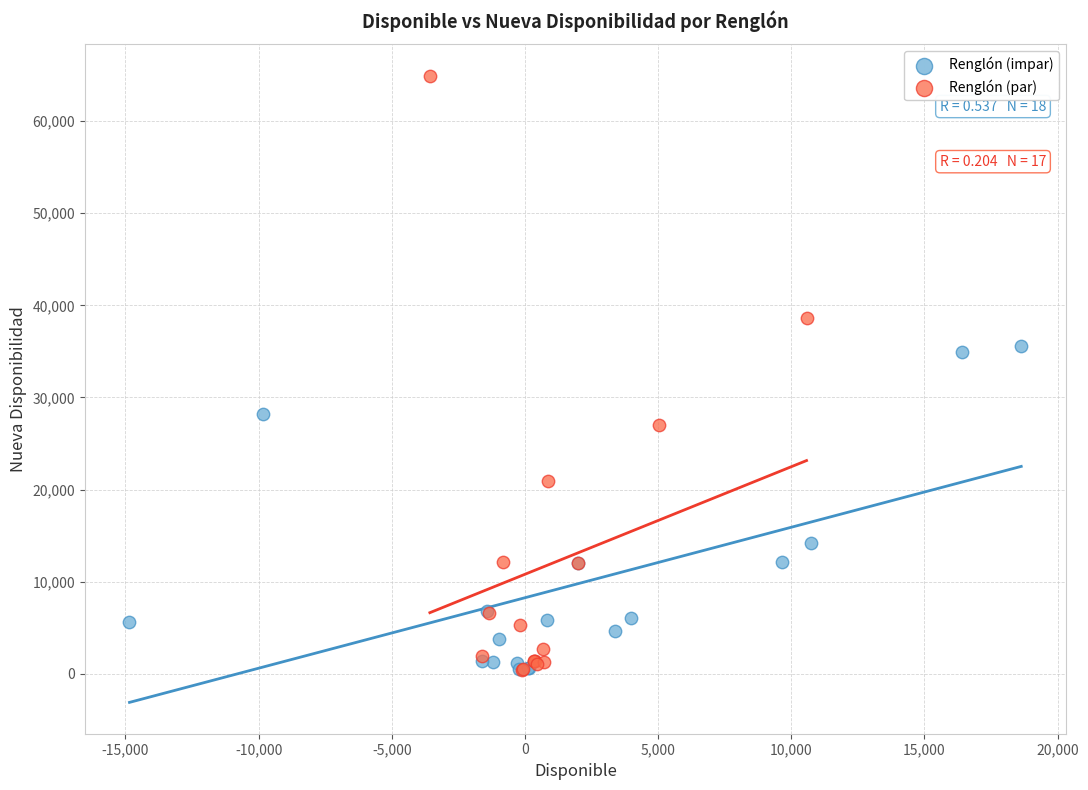

Which series has the widest spread of Y values?

Renglón (par)